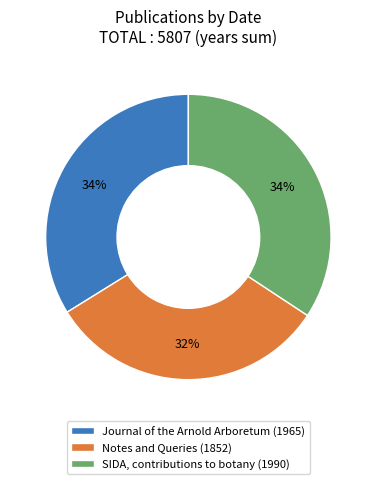

Count the number of slices in the pie.

3